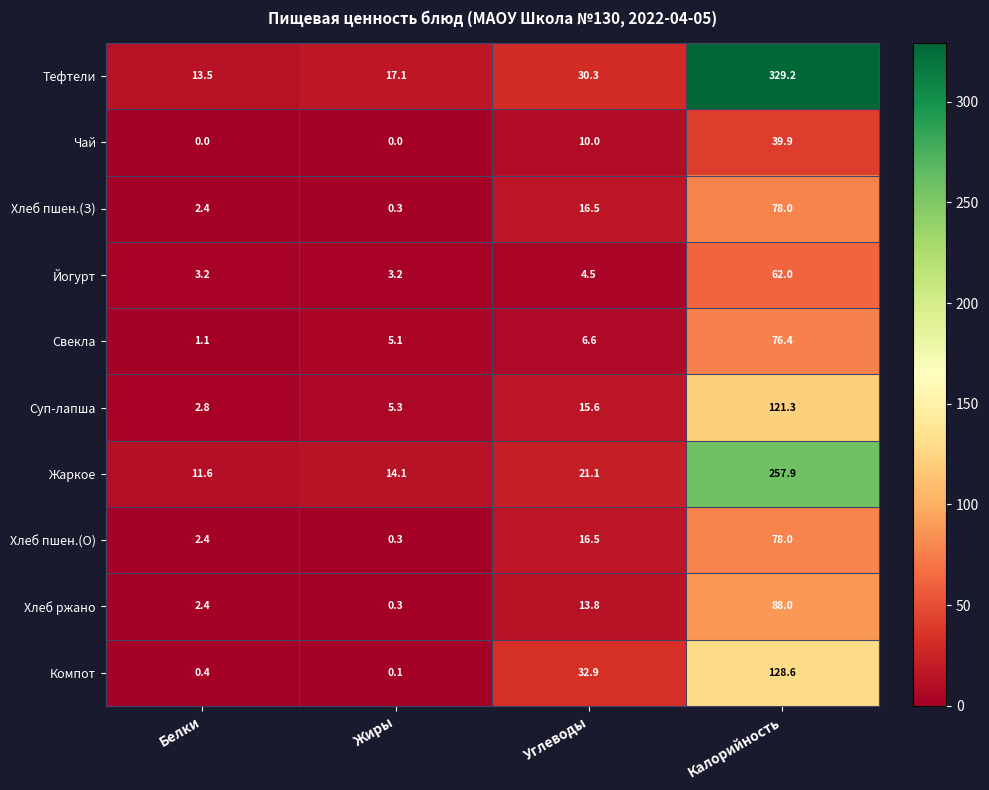

At which label does Компот first exceed 32?

Углеводы